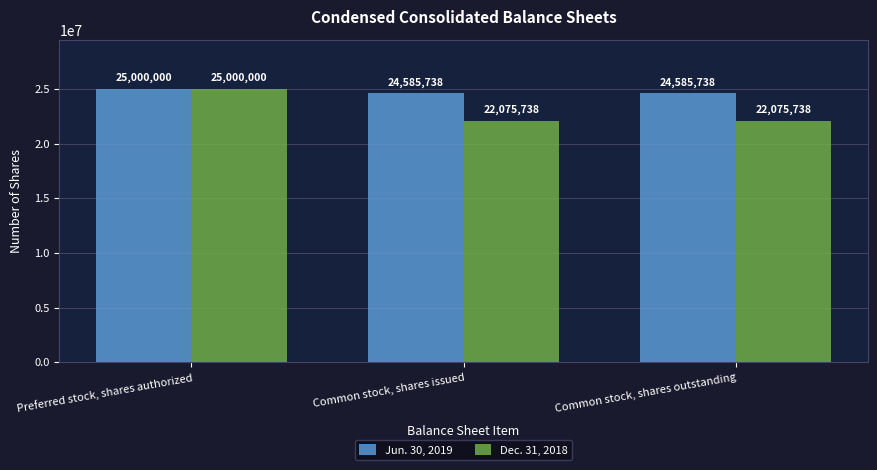

What is the difference between the highest and lowest values at Common stock, shares outstanding?

2510000